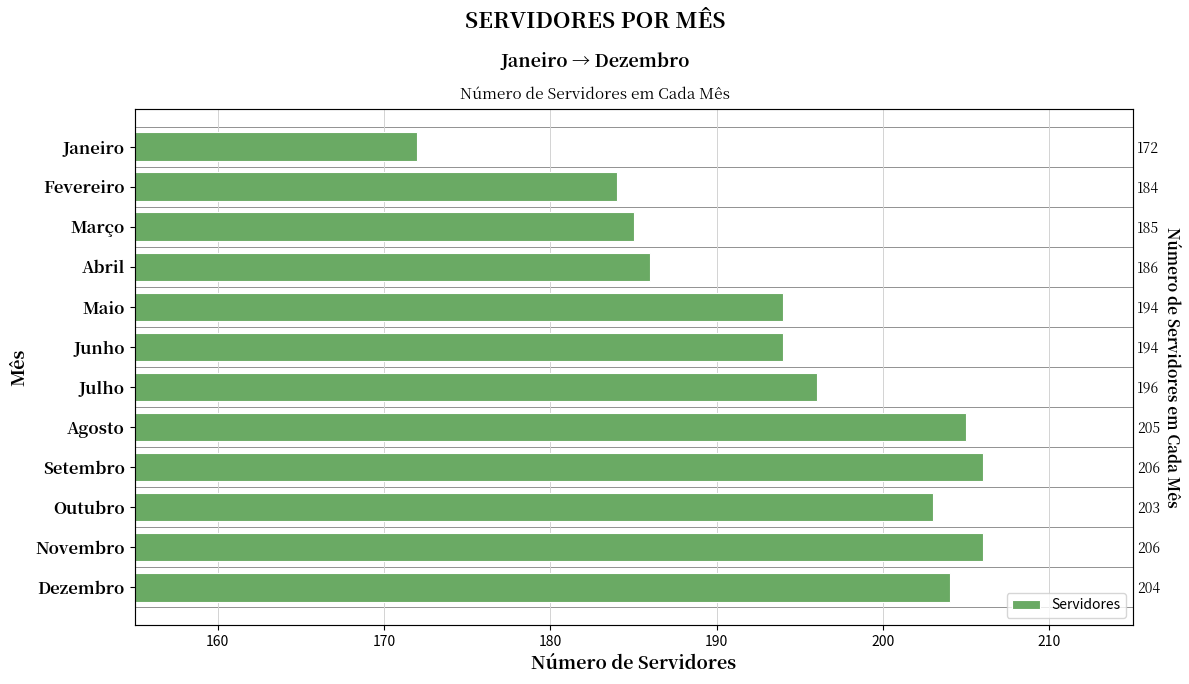

The chart shows a value of 336 at Setembro. True or false?

False